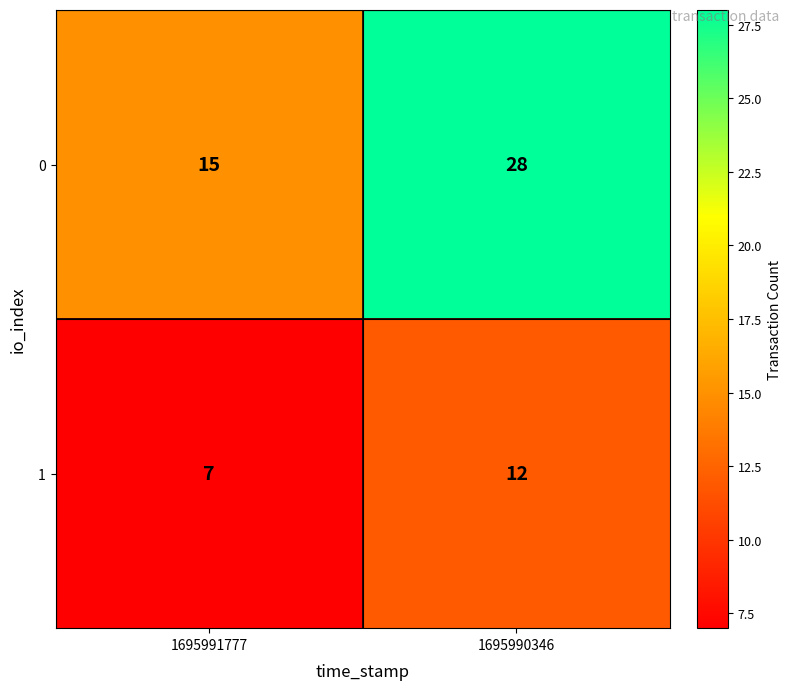

Count the number of data series in this chart.

2